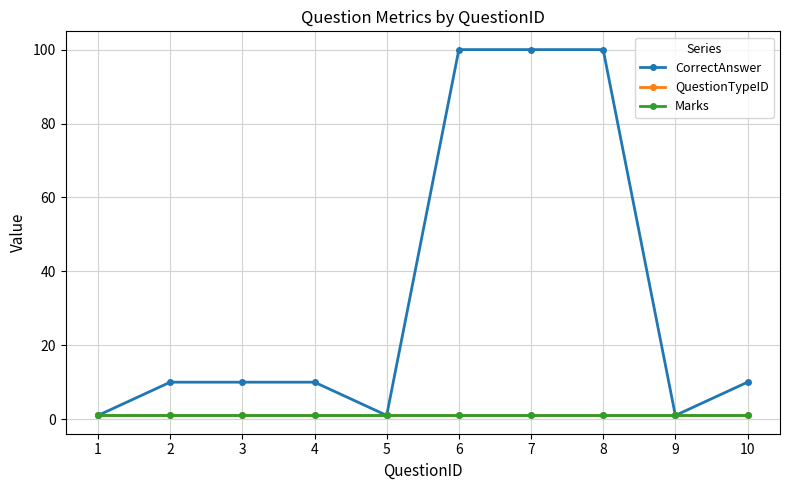

True or false: CorrectAnswer has a value of 10 at 10.

True